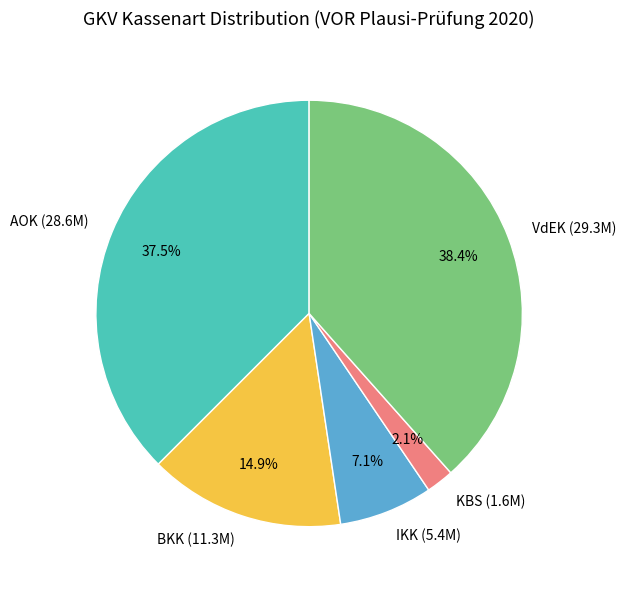

Does IKK account for over 50% of the chart?

No